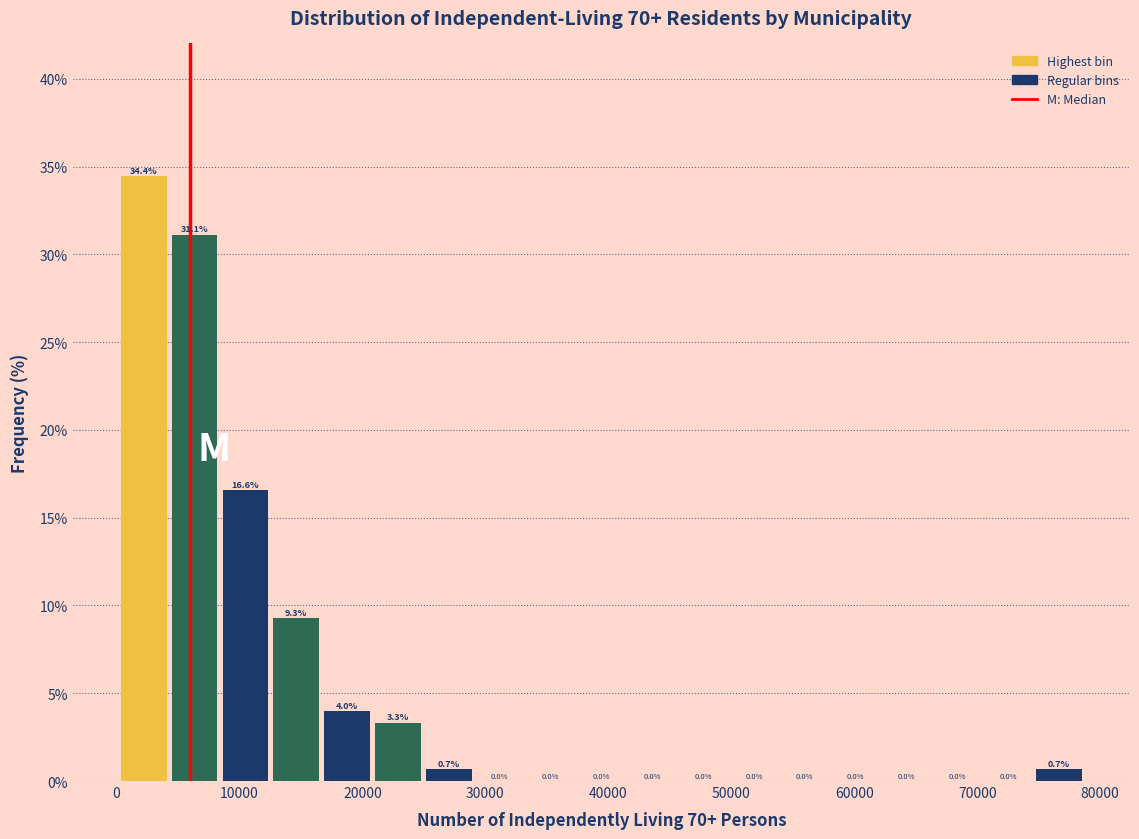

Reading left to right, transcribe this chart: for each bar, give the range it covers on the x-axis and its height. The bar edges are not printed on the chart, so give them approximately, as read against the axis.

0 to 4000: 34.4
4000 to 8000: 31.1
8000 to 13000: 16.6
13000 to 17000: 9.3
17000 to 21000: 4.0
21000 to 25000: 3.3
25000 to 29000: 0.7
29000 to 33000: 0.0
33000 to 37000: 0.0
37000 to 42000: 0.0
42000 to 46000: 0.0
46000 to 50000: 0.0
50000 to 54000: 0.0
54000 to 58000: 0.0
58000 to 62000: 0.0
62000 to 66000: 0.0
66000 to 70000: 0.0
70000 to 75000: 0.0
75000 to 79000: 0.7